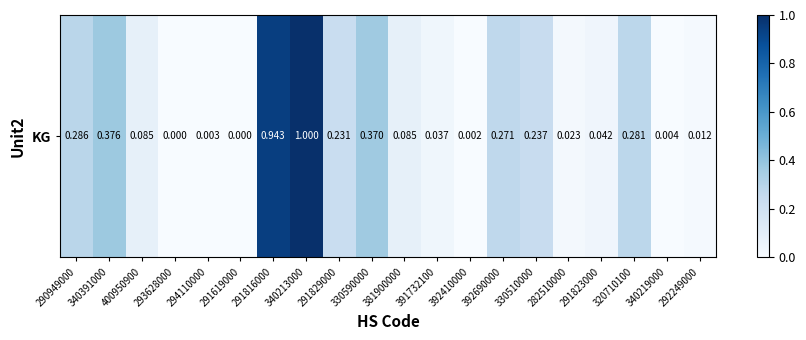

Where is the data nearest to the value 0?

293628000